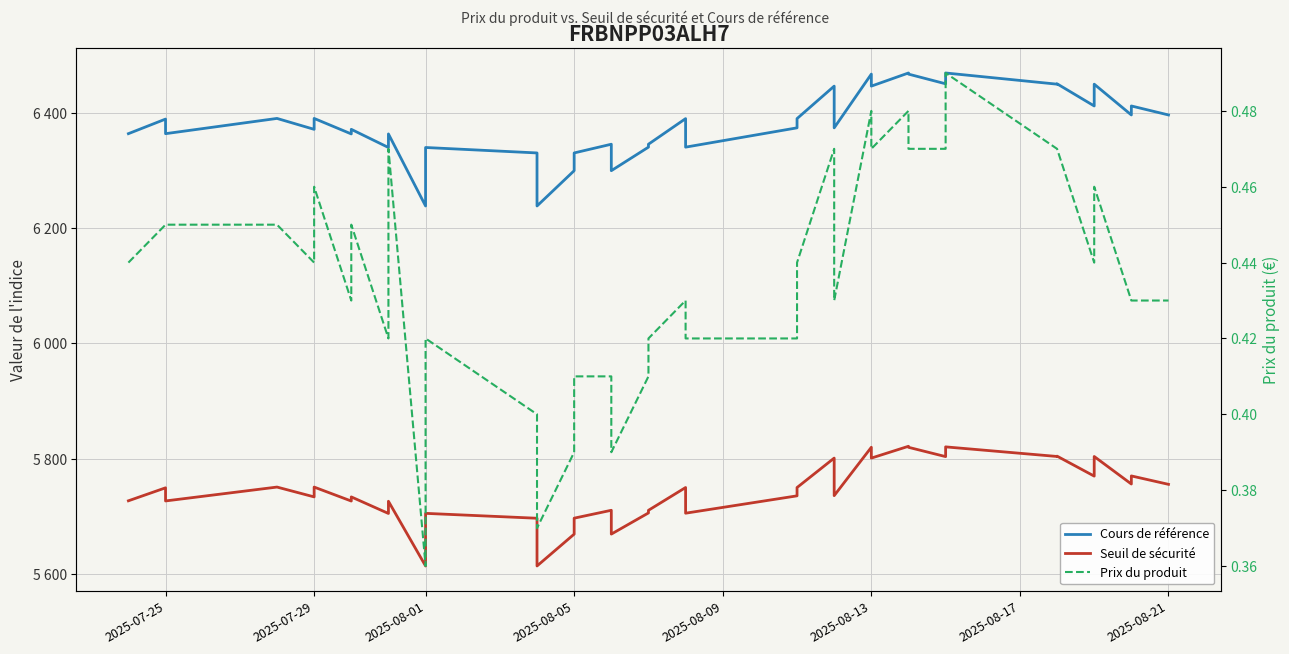

Rank the series at 2025-08-13 from highest to lowest value.

Cours de référence, Seuil de sécurité, Prix du produit